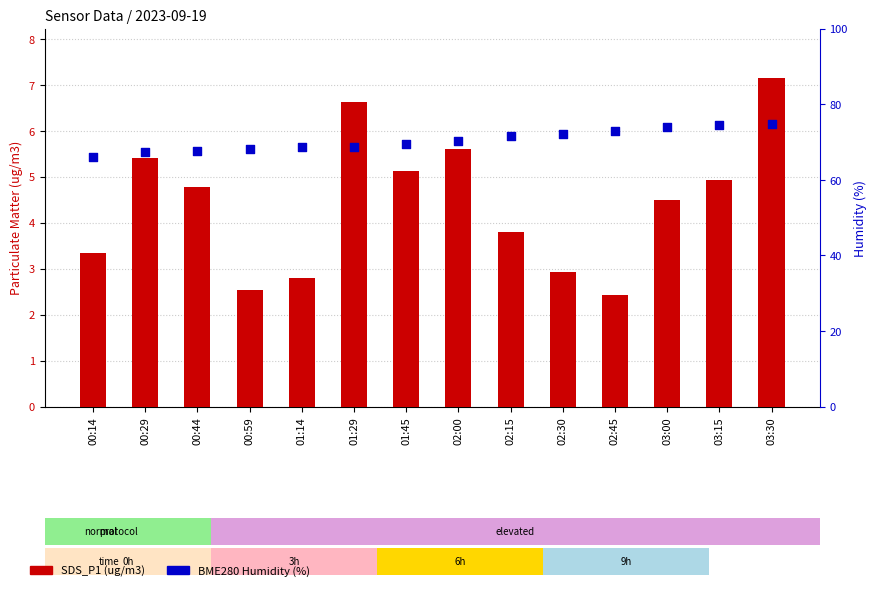

Which series has the largest total across all categories?

BME280 Humidity (%)